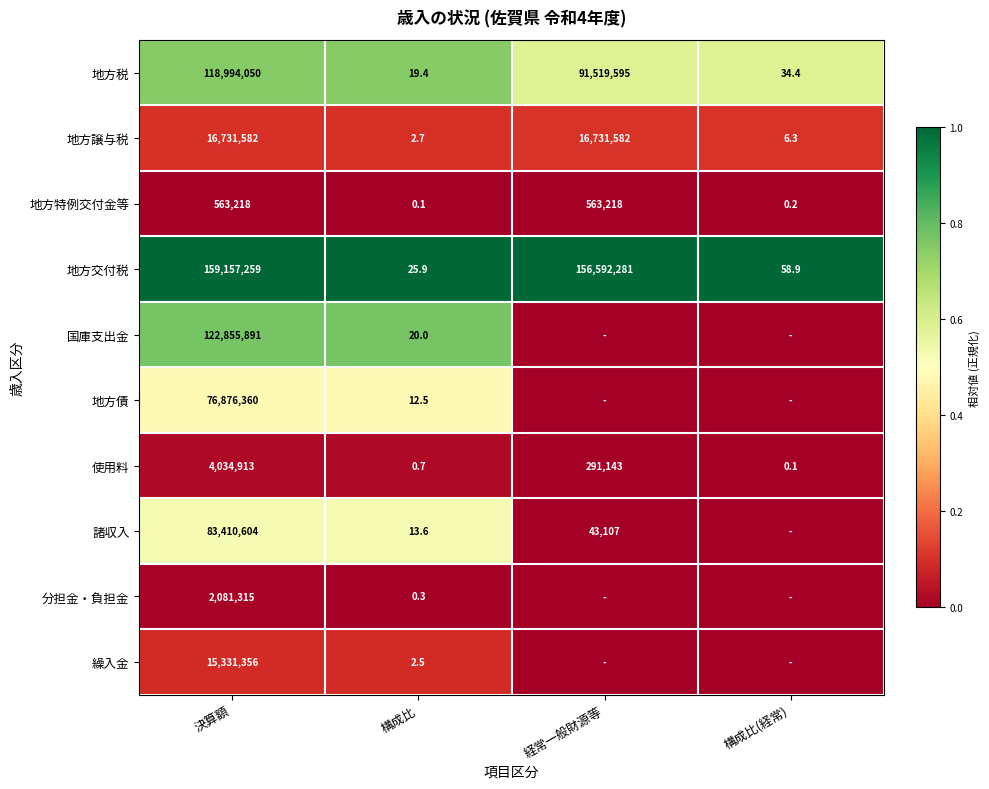

At how many categories does at least one series exceed 0?

4